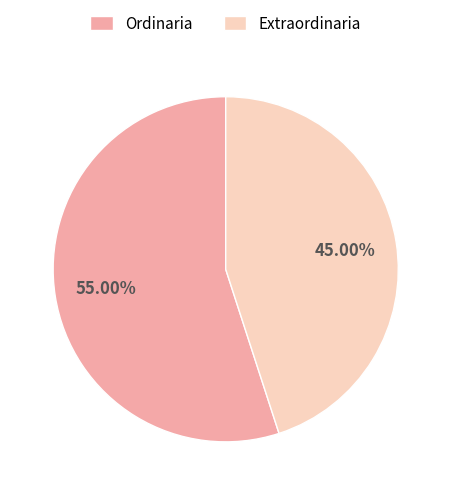

Combined, do Extraordinaria and Ordinaria account for over 50%?

Yes